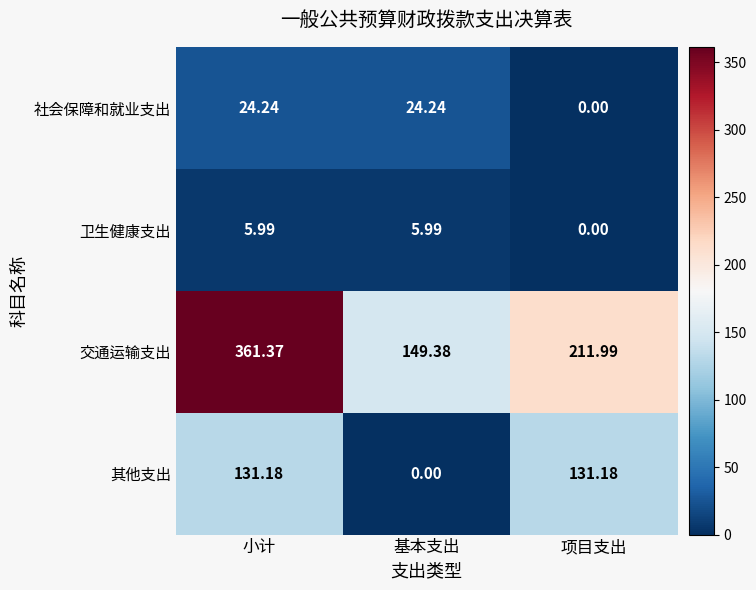

Rank the series by their maximum value, from highest to lowest.

交通运输支出, 其他支出, 社会保障和就业支出, 卫生健康支出